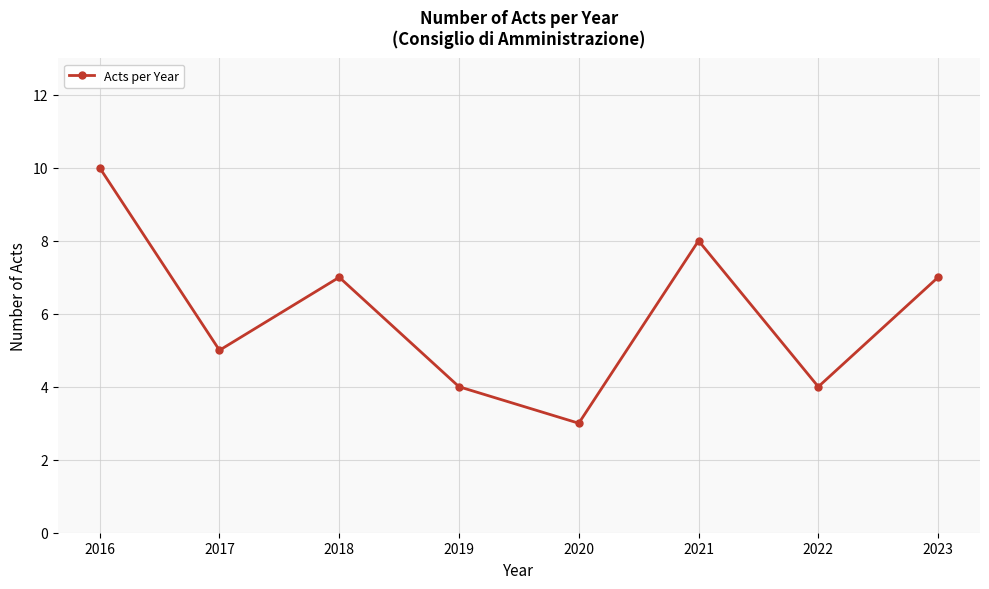

How many lines are shown in the chart?

1